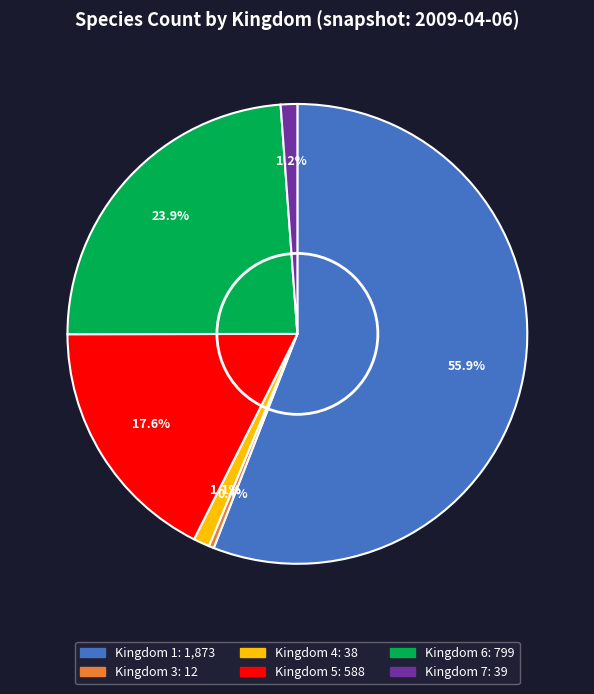

Does any single category account for the majority?

Yes